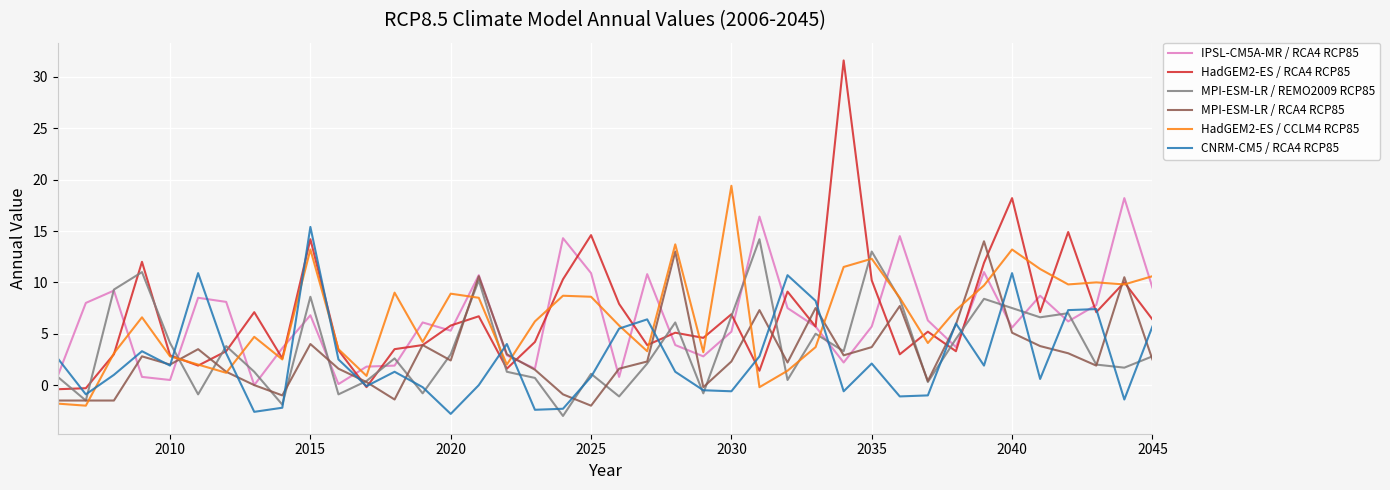

What is the smallest value displayed?

-3.0